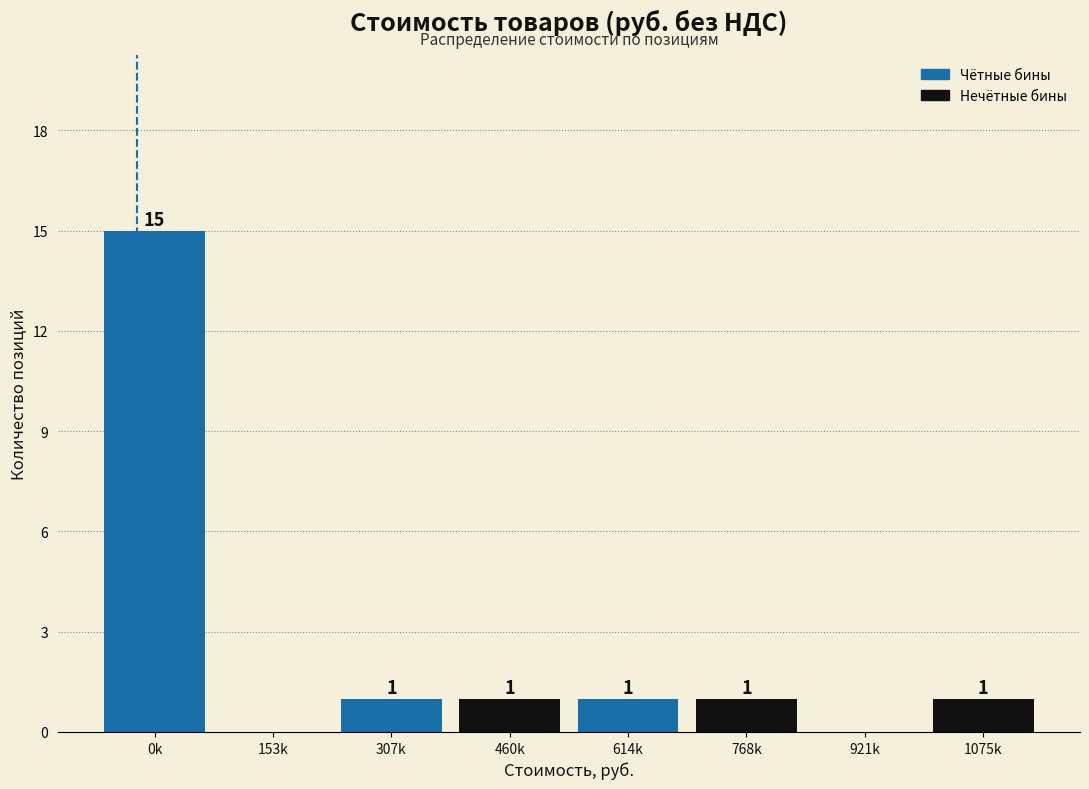

Reading right to left, what are all the values shown in this chart?

1075k=1	921k=0	768k=1	614k=1	460k=1	307k=1	153k=0	0k=15